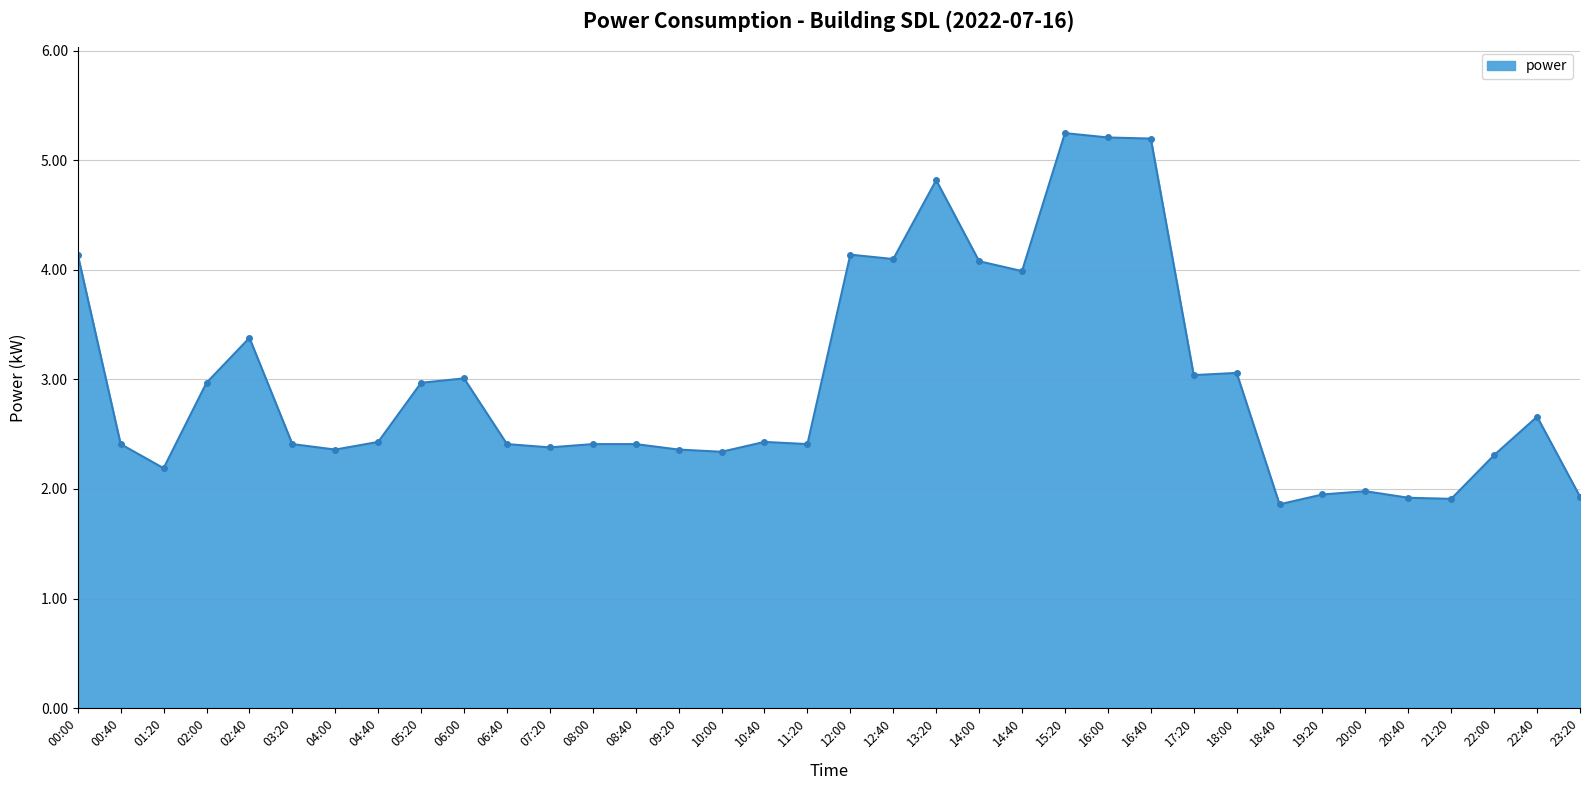

What is the sum of all values?

106.8